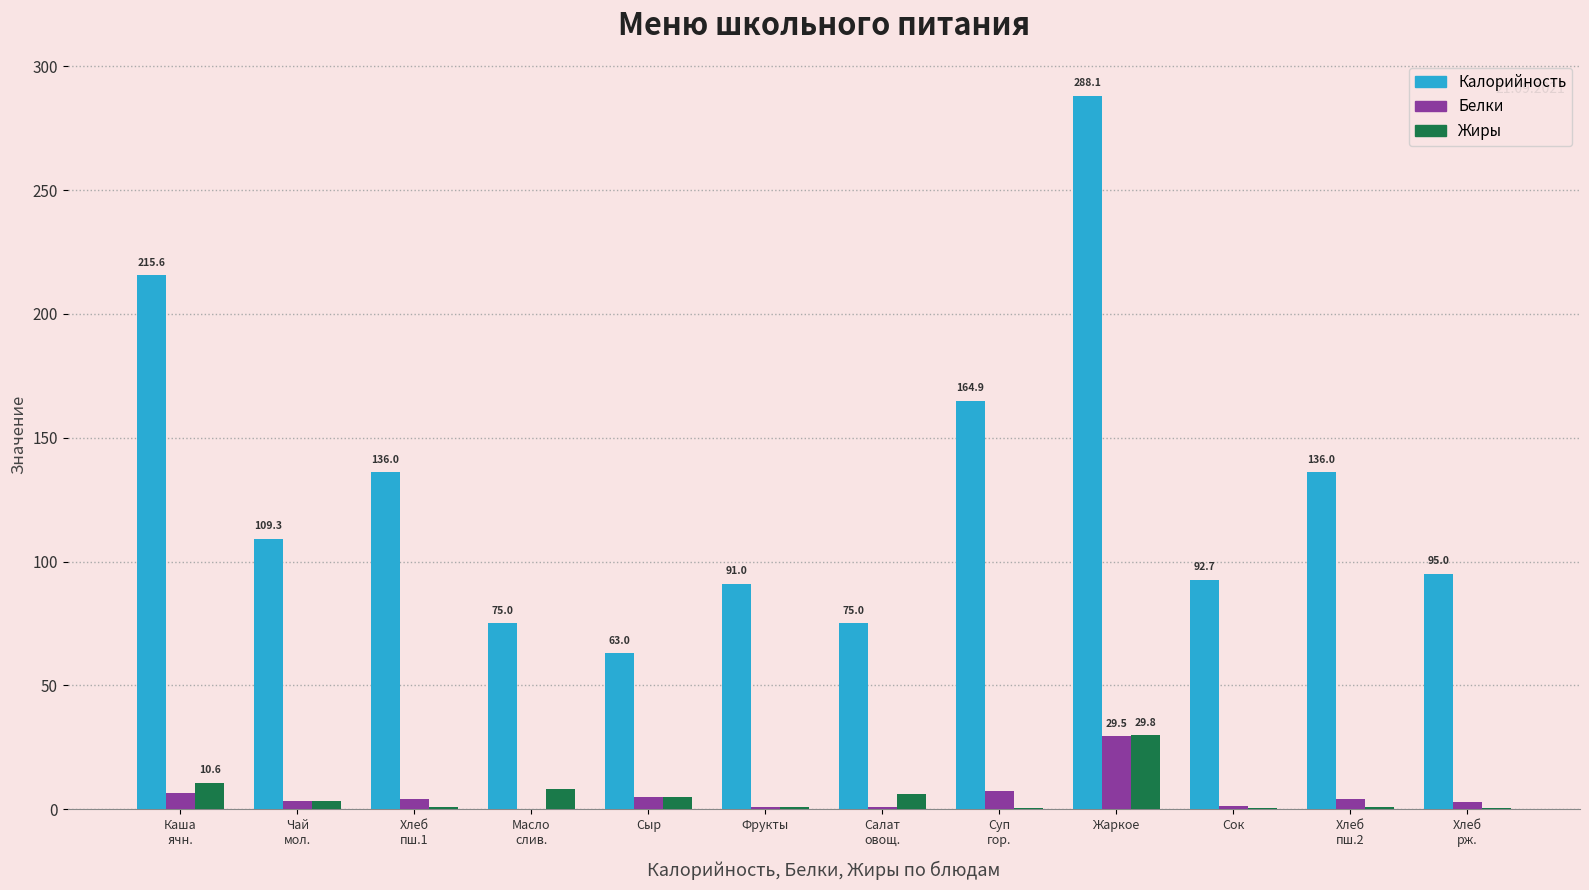

True or false: Жиры has a value of 41.8 at Жаркое.

False